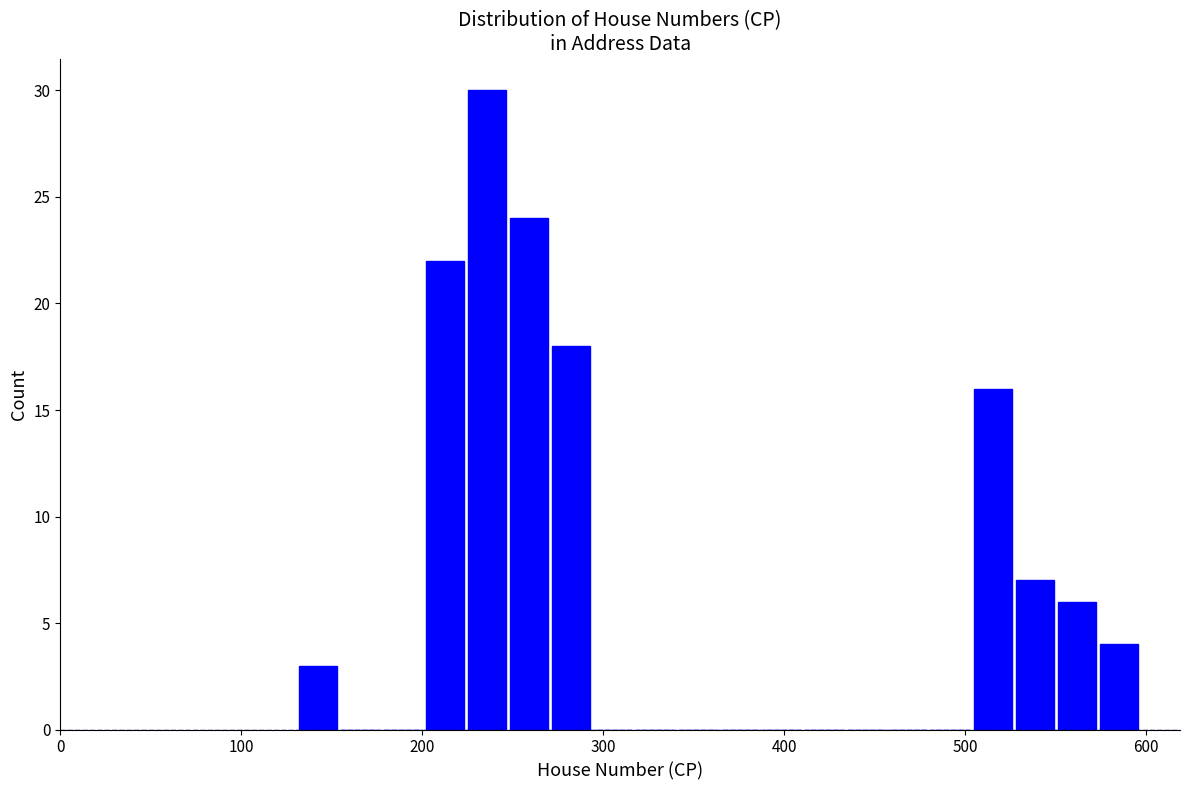

Around what value on the x-axis is the tallest bar? Give the approximate position of its centre, as read against the axis.

240